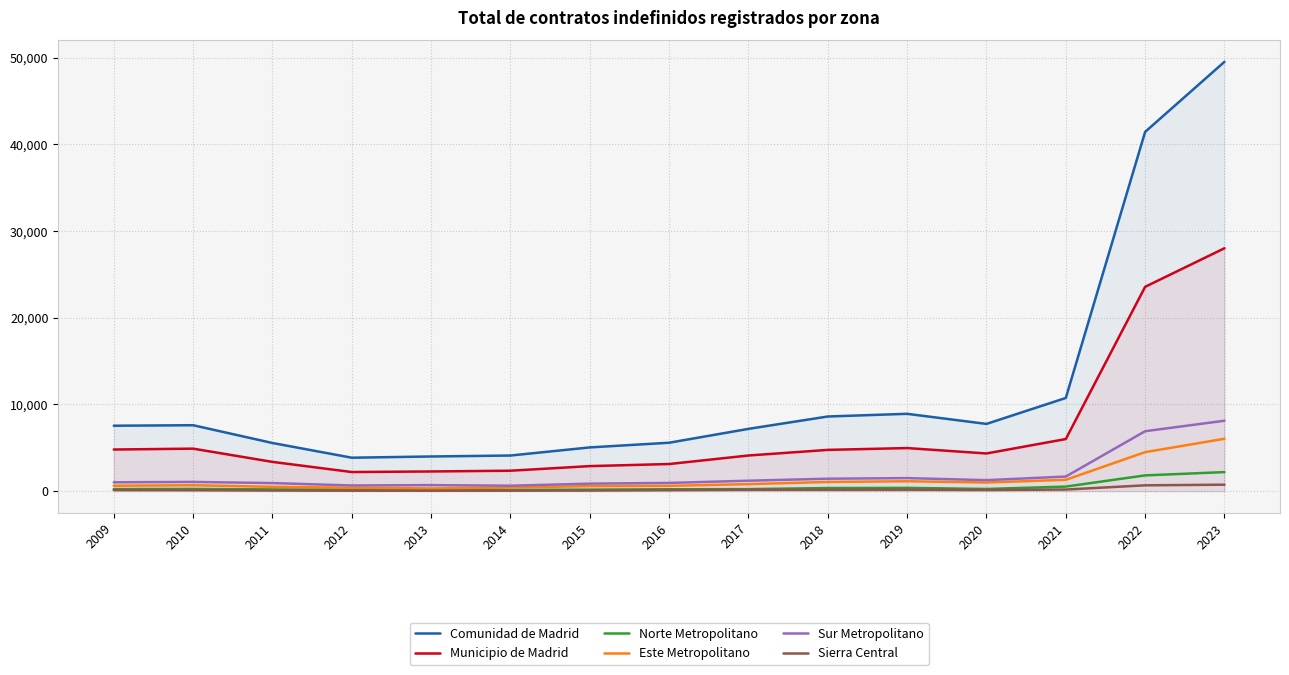

Which has a higher value, 2014 or 2012?

2014